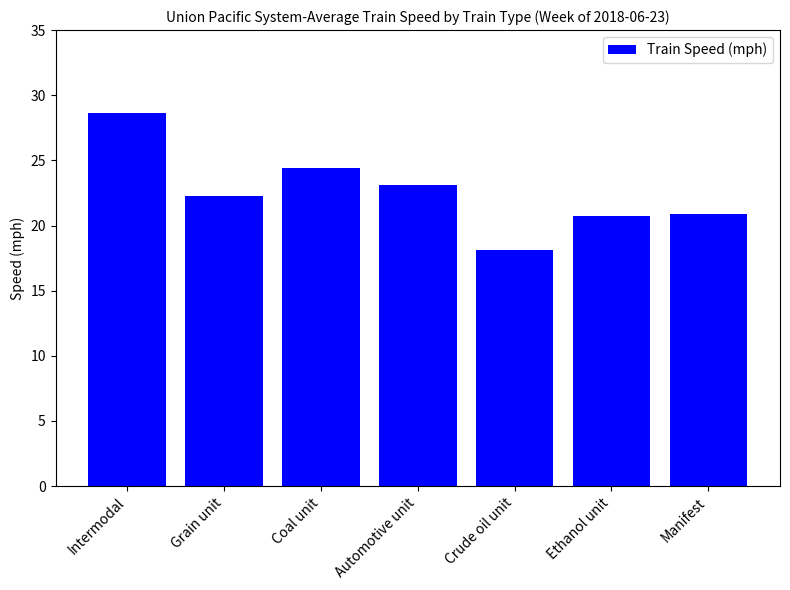

Between Manifest and Grain unit, which is larger?

Grain unit